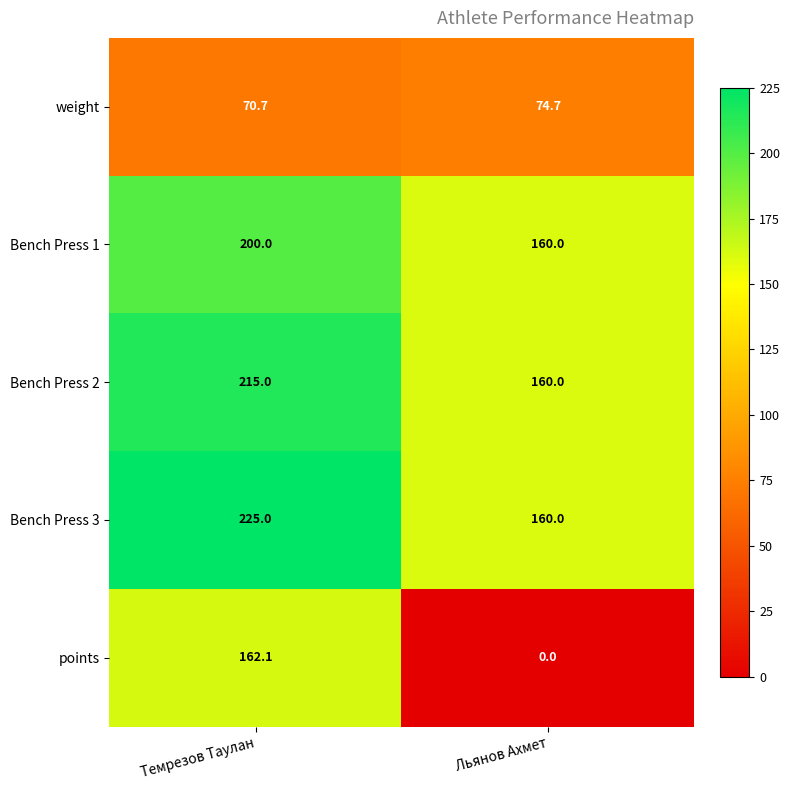

Which series has the largest range (max minus min)?

points